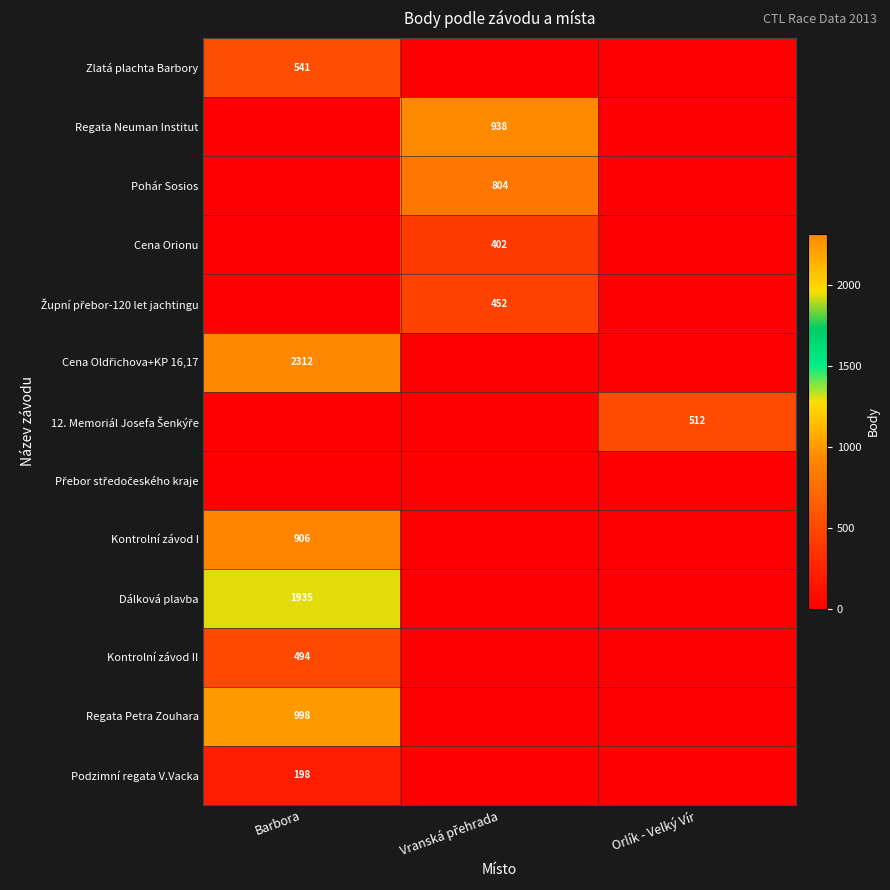

The Podzimní regata V.Vacka series shows 198 at Barbora. True or false?

True